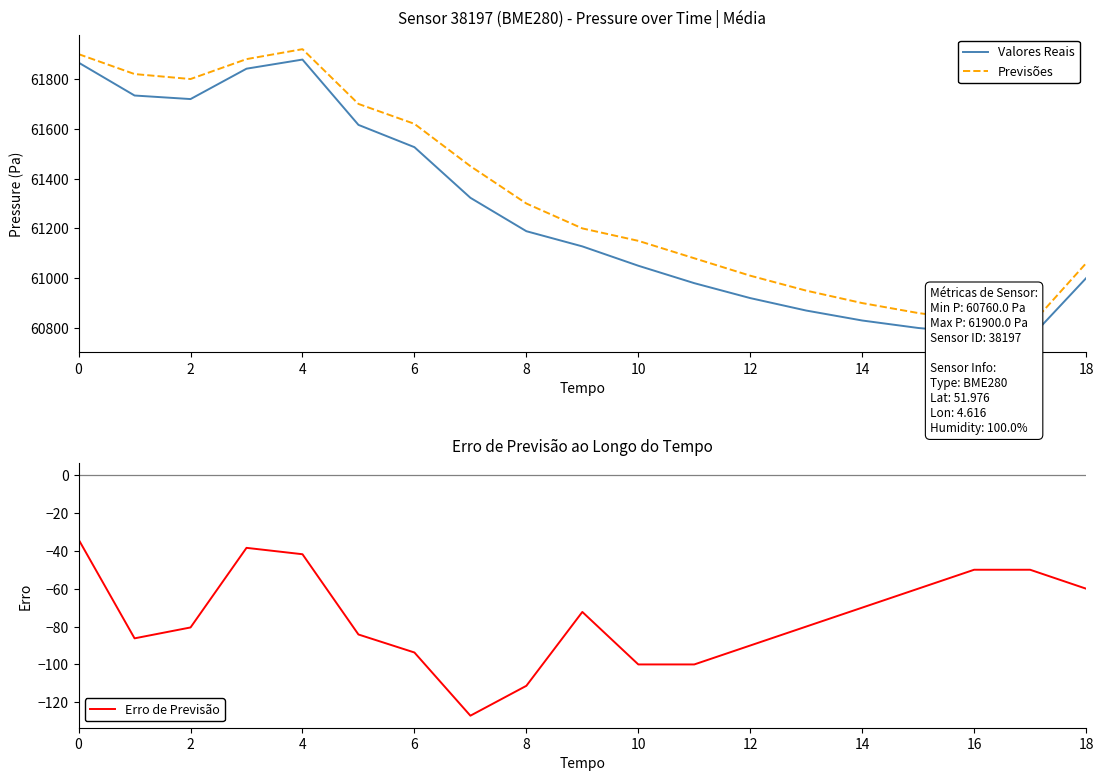

The value of Erro de Previsão at 12 is -90.0. True or false?

True